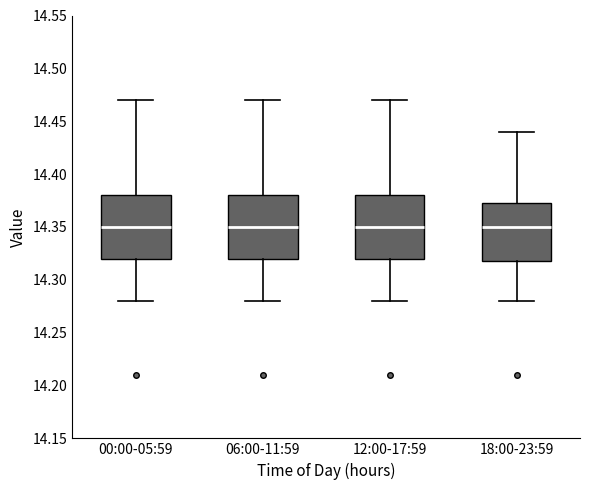

Reading left to right, transcribe this box plot: for each box, give where its median line is, the range the box spans, and where its two whiskers end, as read against the y-axis. The values are not printed on the chart, so give them approximately, as read against the axis.

00:00-05:59: median 14.350, box 14.320 to 14.380, whiskers 14.280 to 14.470
06:00-11:59: median 14.350, box 14.320 to 14.380, whiskers 14.280 to 14.470
12:00-17:59: median 14.350, box 14.320 to 14.380, whiskers 14.280 to 14.470
18:00-23:59: median 14.350, box 14.320 to 14.375, whiskers 14.280 to 14.440